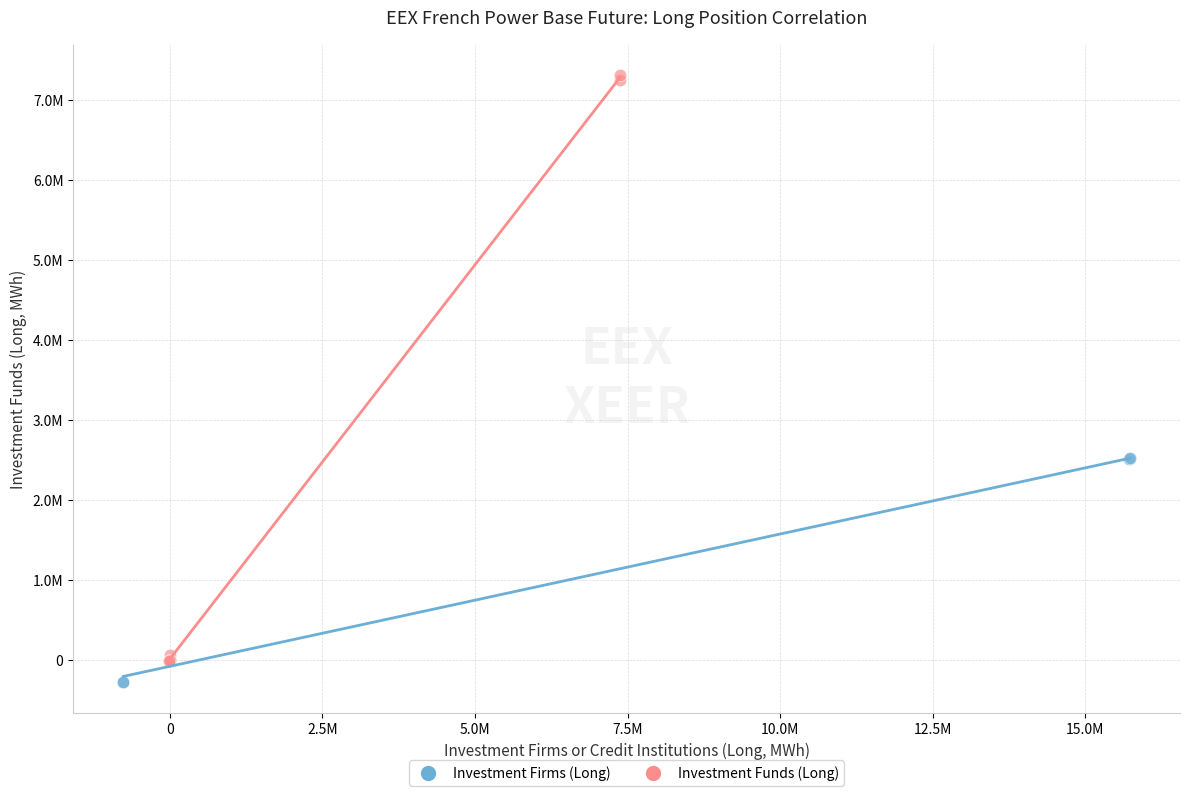

What are all the series names shown in the legend?

Investment Firms (Long), Investment Funds (Long)